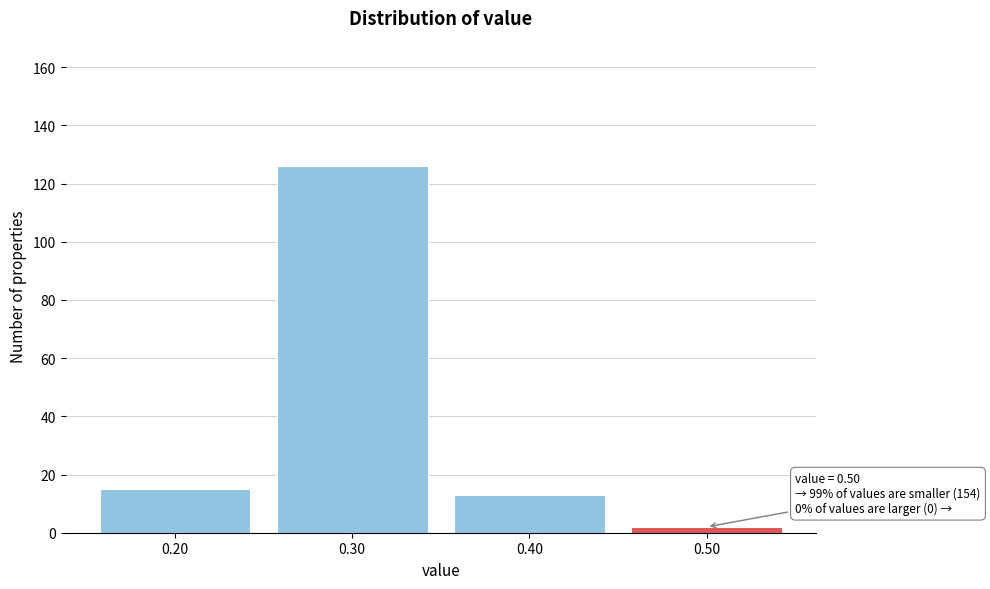

Over which range of the x-axis is the bar tallest?

0.25 to 0.35